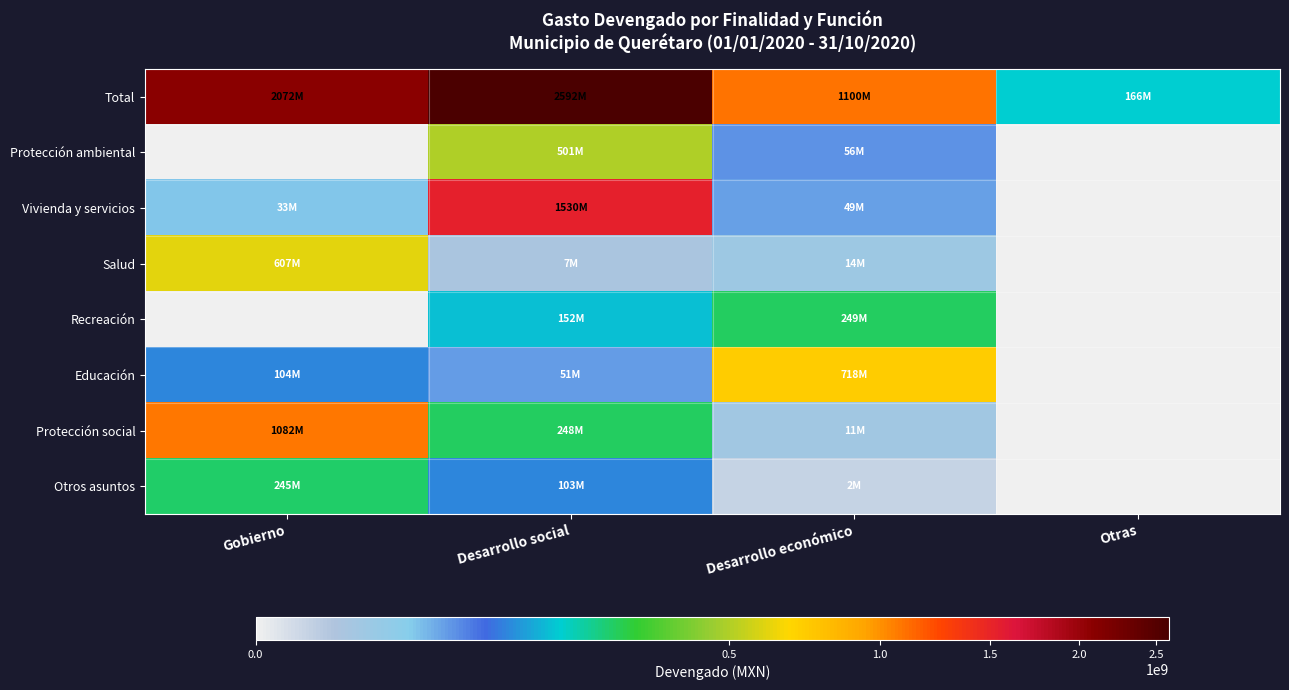

List the series in order of their peak value, highest first.

Total, Vivienda y servicios, Protección social, Educación, Salud, Protección ambiental, Recreación, Otros asuntos